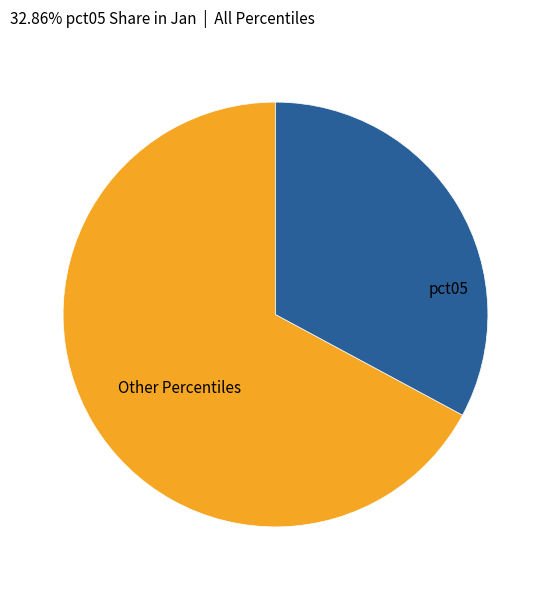

Does any single category account for the majority?

Yes